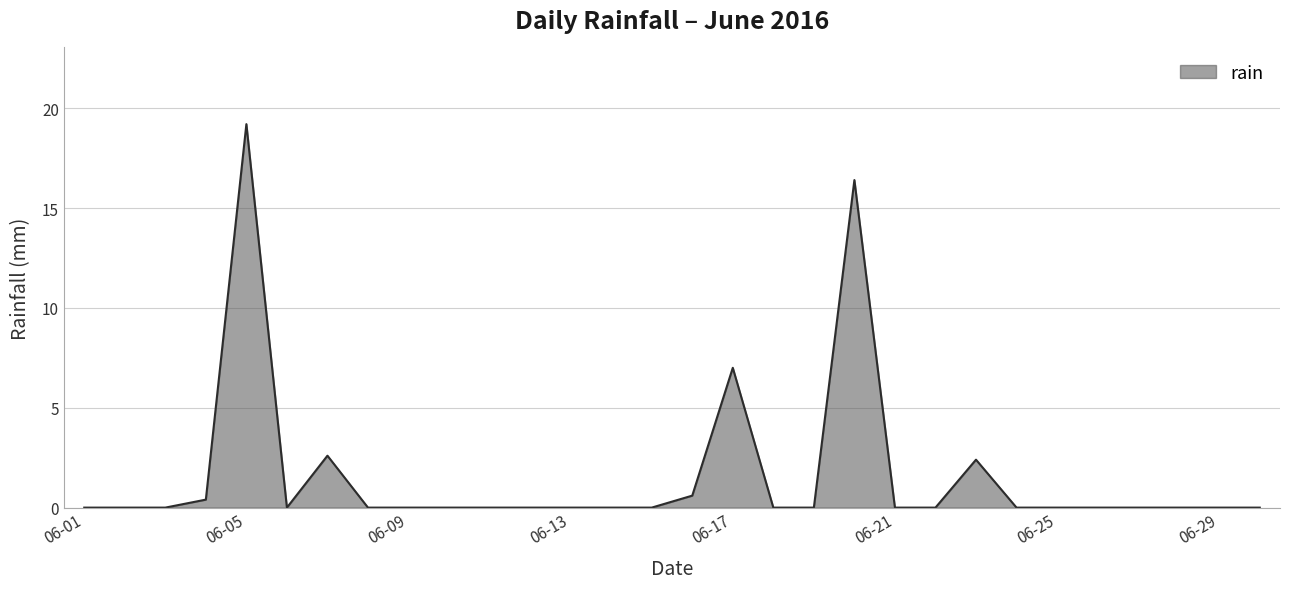

What is the difference between the maximum and minimum values?

19.2